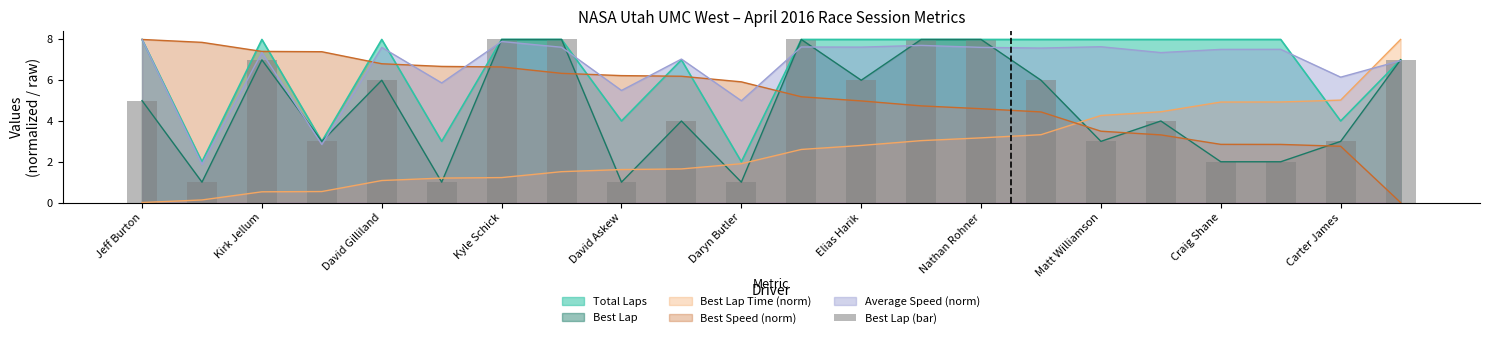

What is the sum of all values?

102